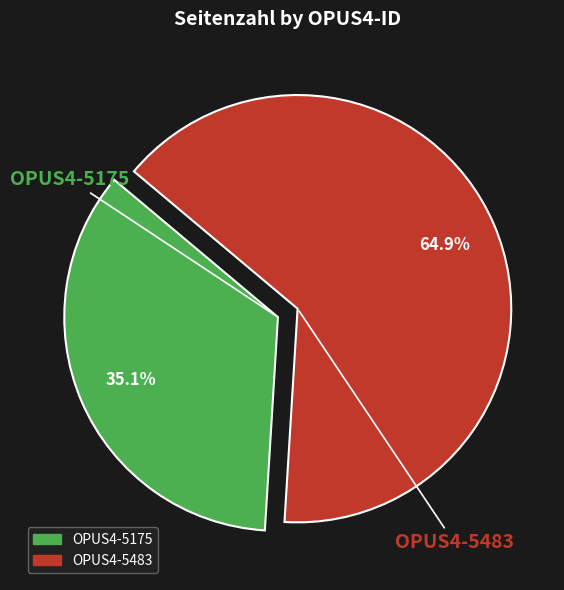

To the nearest percent, what is the average slice percentage?

50%